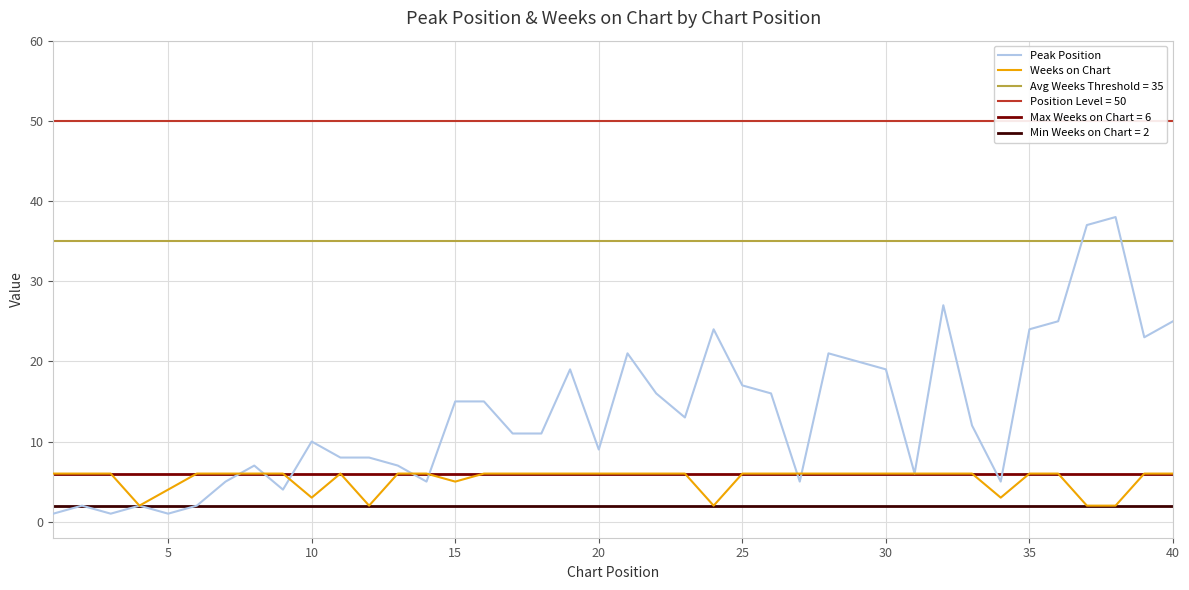

True or false: Peak Position has a value of 1 at 5.

True